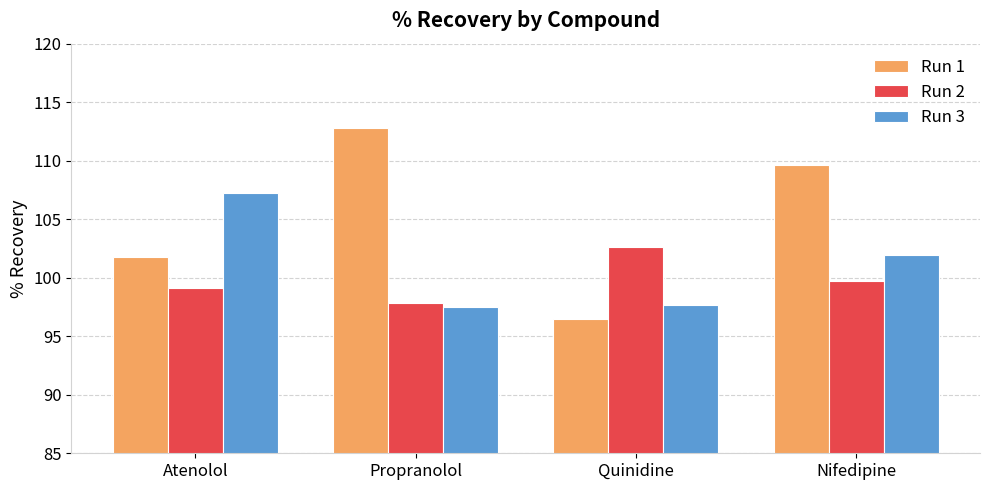

Which series changed the most between Quinidine and Nifedipine?

Run 1